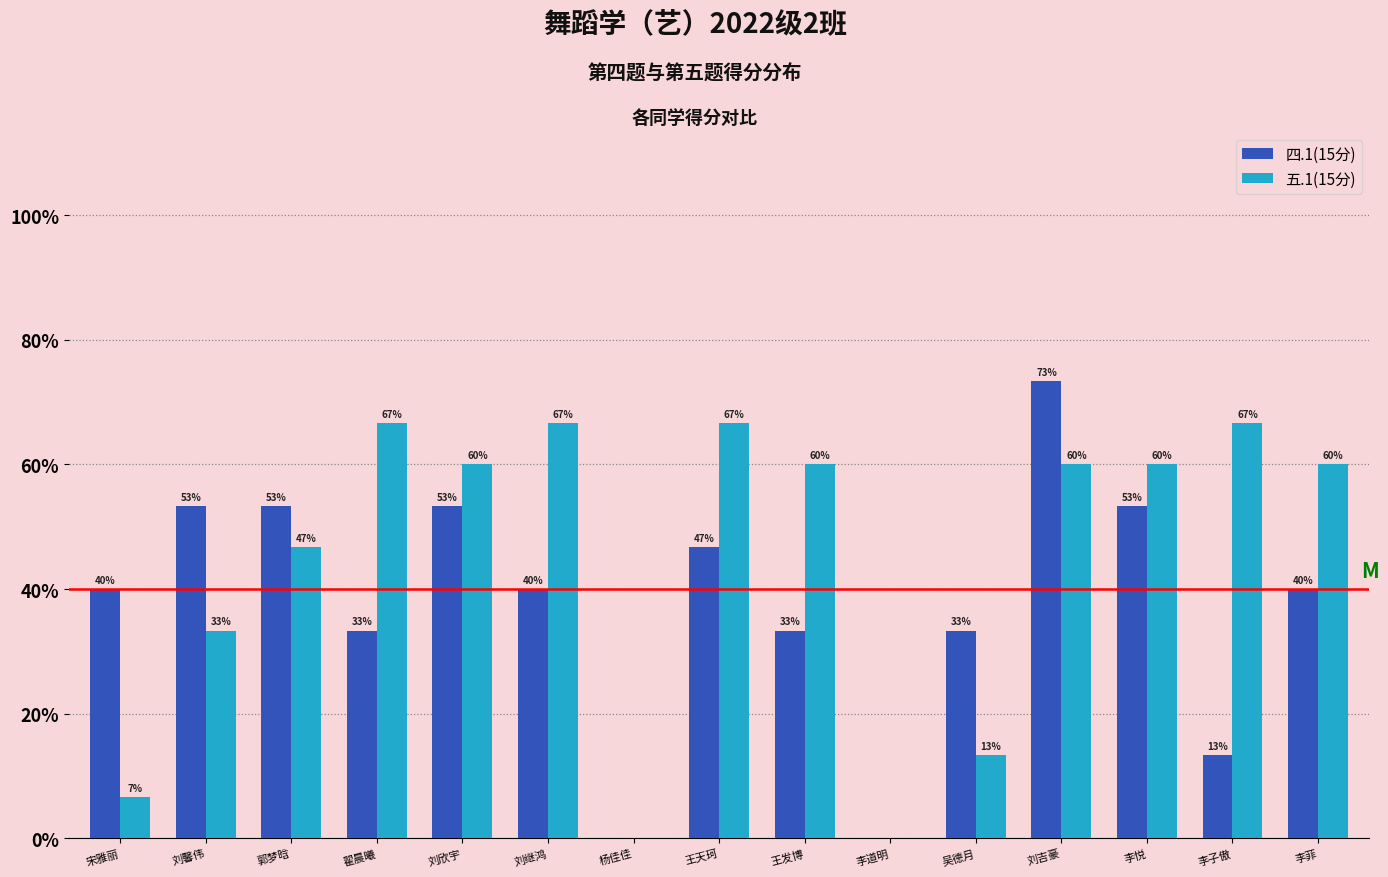

Does the chart contain stacked bars?

No